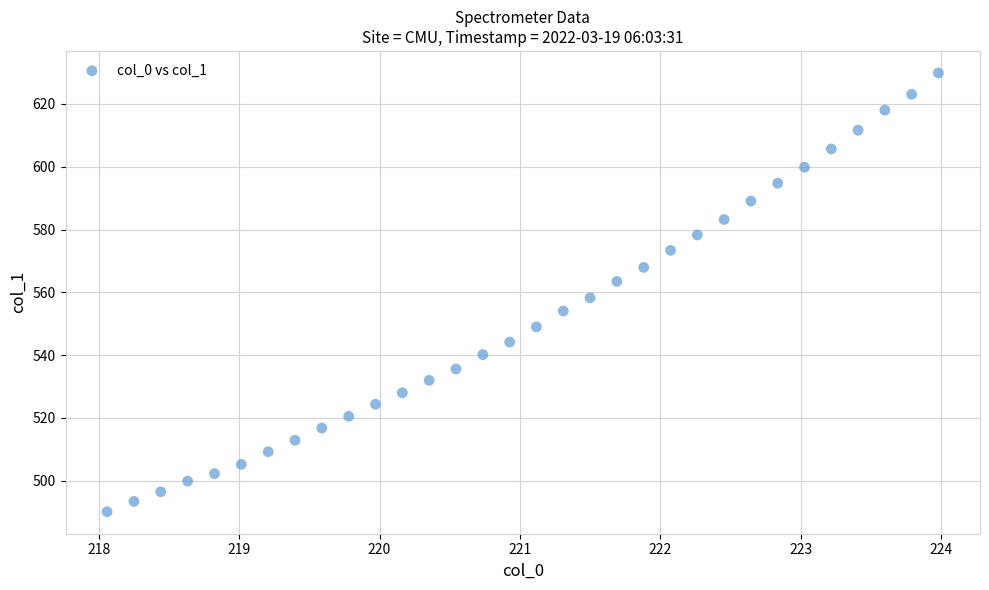

What is the range of Y values (max minus min)?

139.8